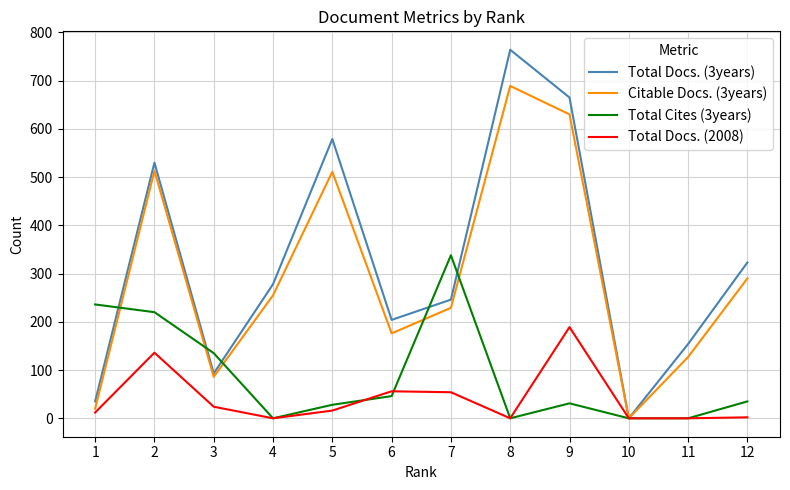

How many values in the Total Docs. (3years) series are below 278?

6